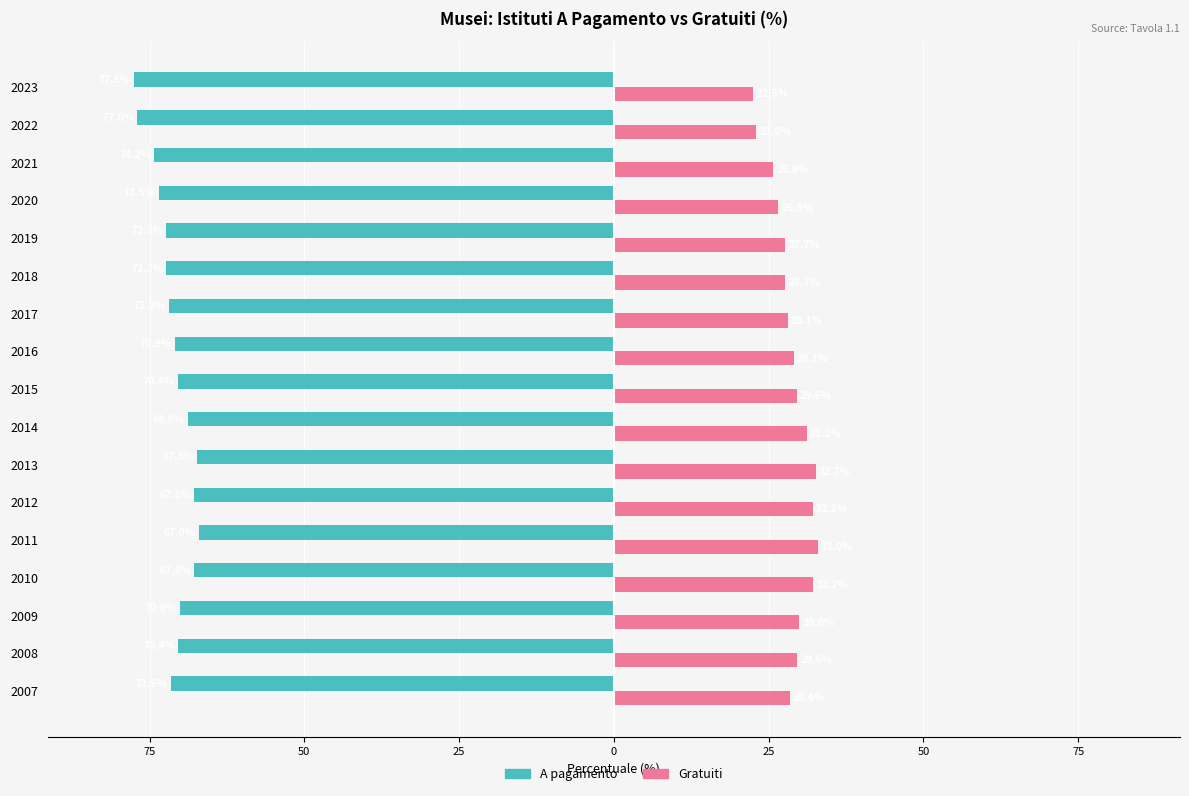

What are all the series names shown in the legend?

A pagamento, Gratuiti